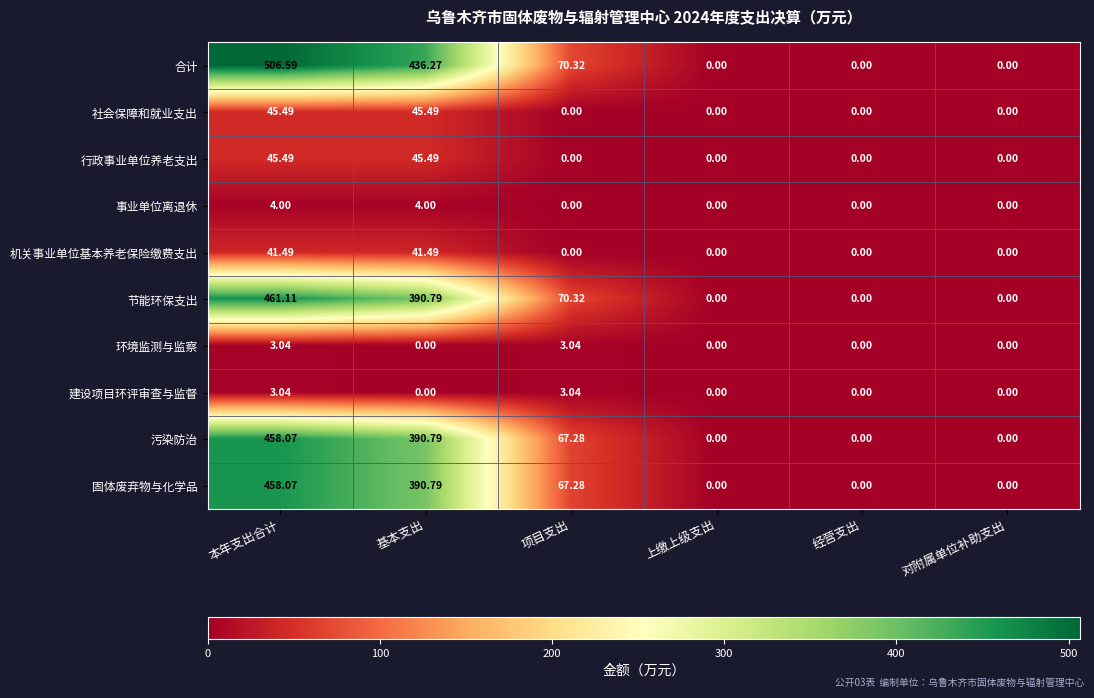

Where is 固体废弃物与化学品 nearest to the value 229?

项目支出